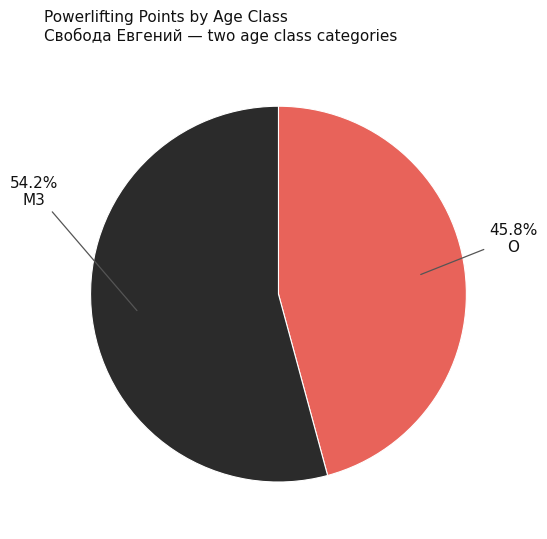

Is there a majority slice in this chart?

Yes